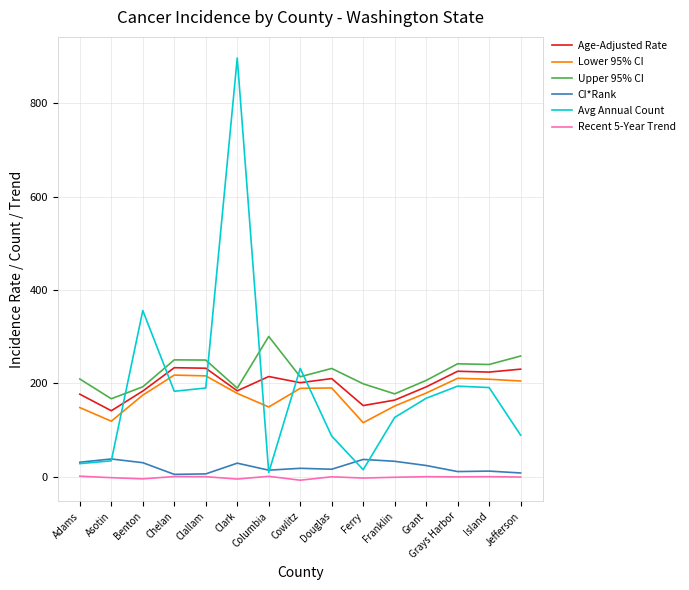

Which series has the largest total across all categories?

Upper 95% CI